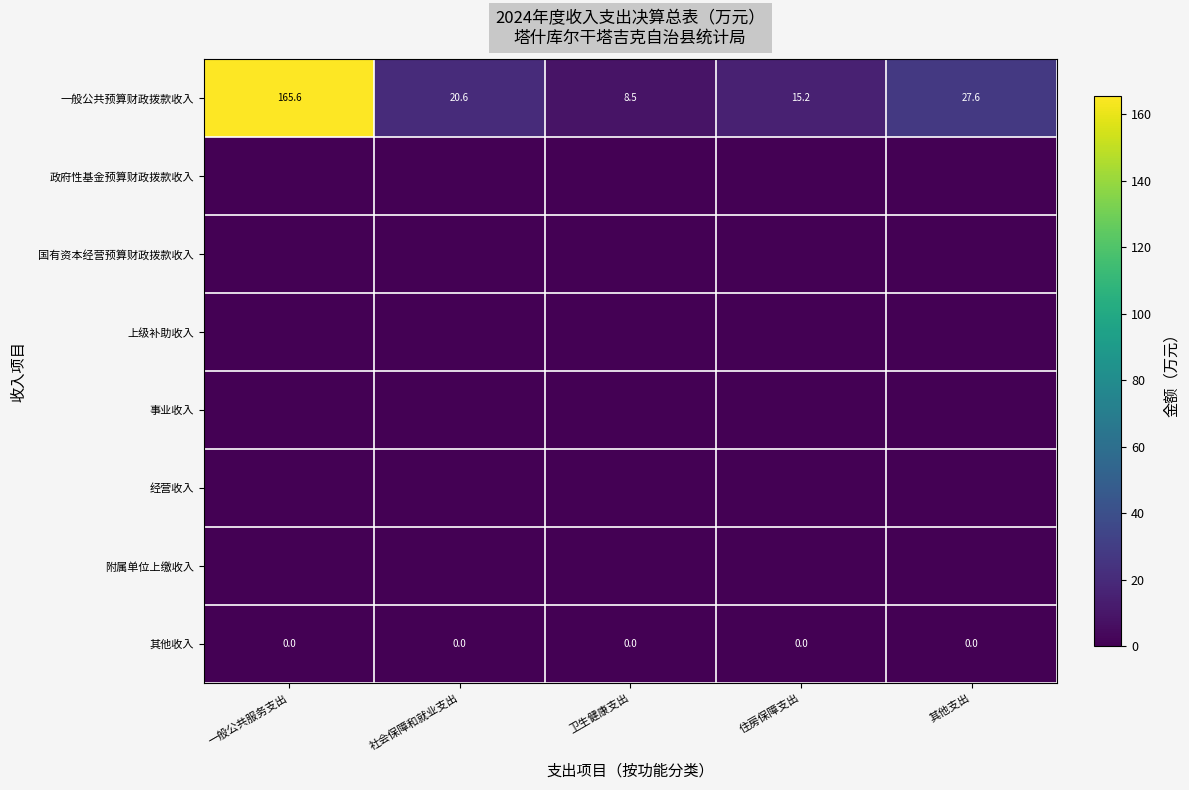

True or false: 一般公共预算财政拨款收入 has a value of 165.6 at 一般公共服务支出.

True